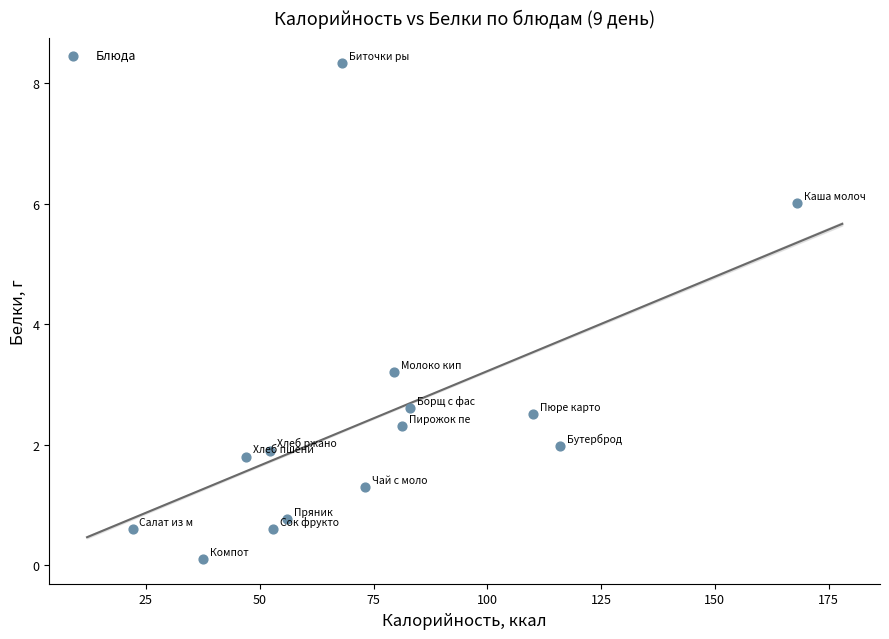

What Y value in the scatter plot is closest to 4?

3.2